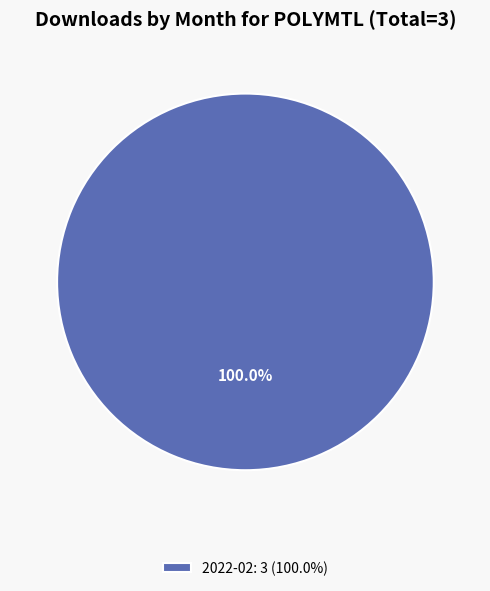

Rank the categories by value from lowest to highest.

2022-02: 3 (100.0%)